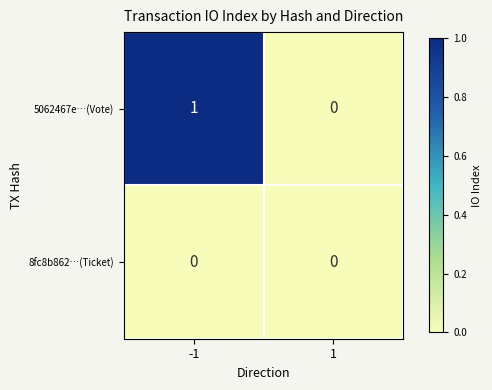

Rank the series by their maximum value, from highest to lowest.

5062467e…(Vote), 8fc8b862…(Ticket)